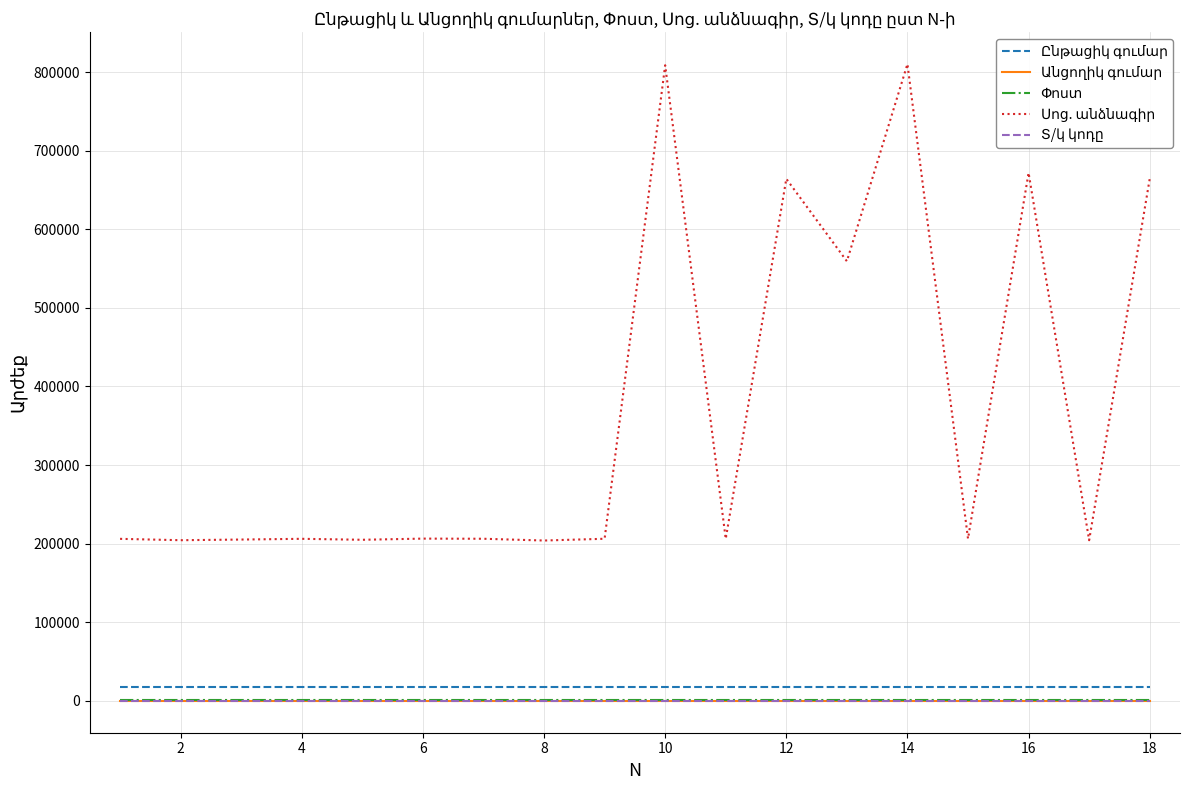

What is the maximum value shown in the chart?

810189